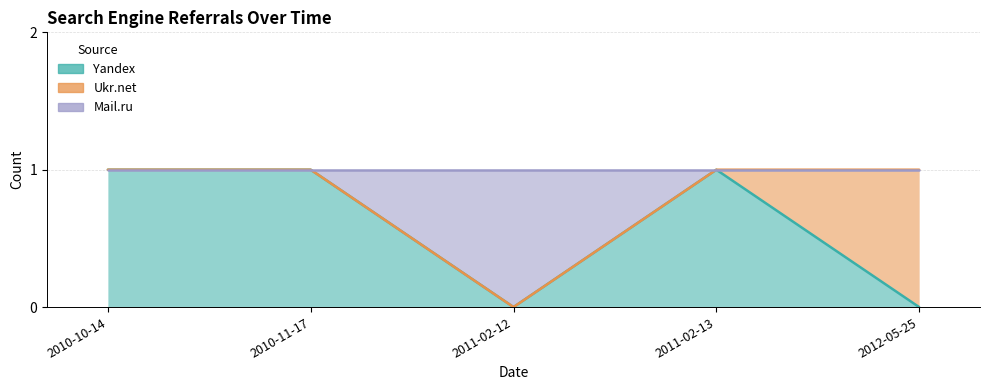

Is it true that Yandex equals 2 at 2010-11-17?

False